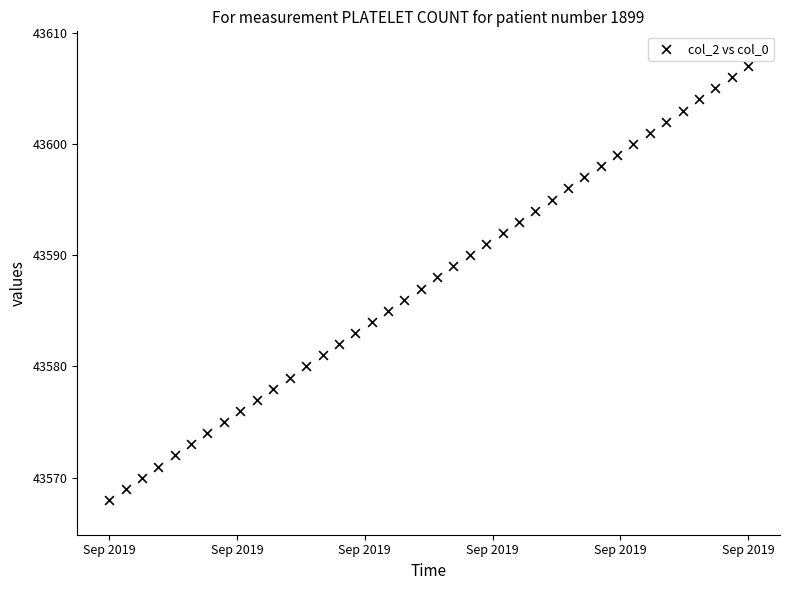

What is the range of Y values (max minus min)?

39